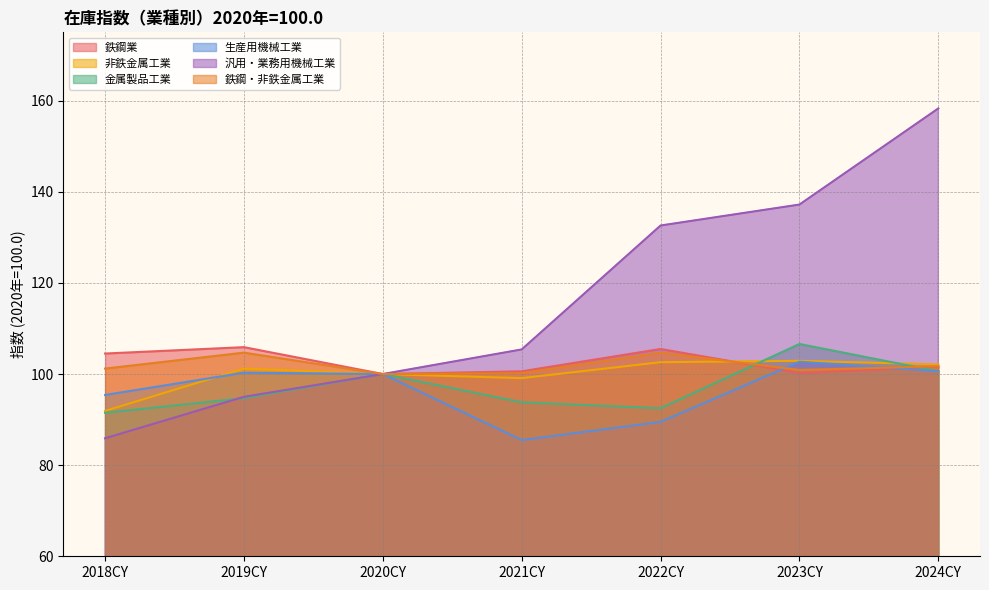

Reading left to right, list all the values displayed in this chart.

鉄鋼業: 2018CY=104.5	2019CY=105.9	2020CY=100.0	2021CY=100.6	2022CY=105.5	2023CY=100.2	2024CY=101.6
非鉄金属工業: 2018CY=91.9	2019CY=101.2	2020CY=100.0	2021CY=99.1	2022CY=102.6	2023CY=102.9	2024CY=102.1
金属製品工業: 2018CY=91.5	2019CY=94.7	2020CY=100.0	2021CY=93.8	2022CY=92.5	2023CY=106.6	2024CY=100.6
生産用機械工業: 2018CY=95.4	2019CY=100.3	2020CY=100.0	2021CY=85.5	2022CY=89.5	2023CY=102.7	2024CY=100.6
汎用・業務用機械工業: 2018CY=85.9	2019CY=95.0	2020CY=100.0	2021CY=105.4	2022CY=132.6	2023CY=137.2	2024CY=158.3
鉄鋼・非鉄金属工業: 2018CY=101.2	2019CY=104.7	2020CY=100.0	2021CY=100.2	2022CY=104.7	2023CY=100.9	2024CY=101.7